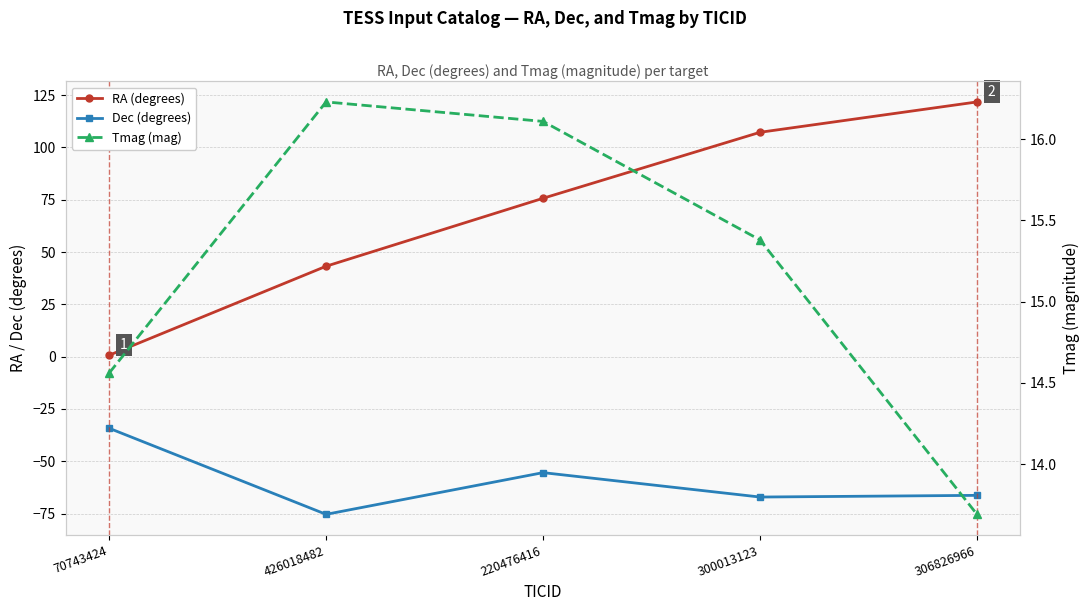

What are all the series names shown in the legend?

RA (degrees), Dec (degrees), Tmag (mag)